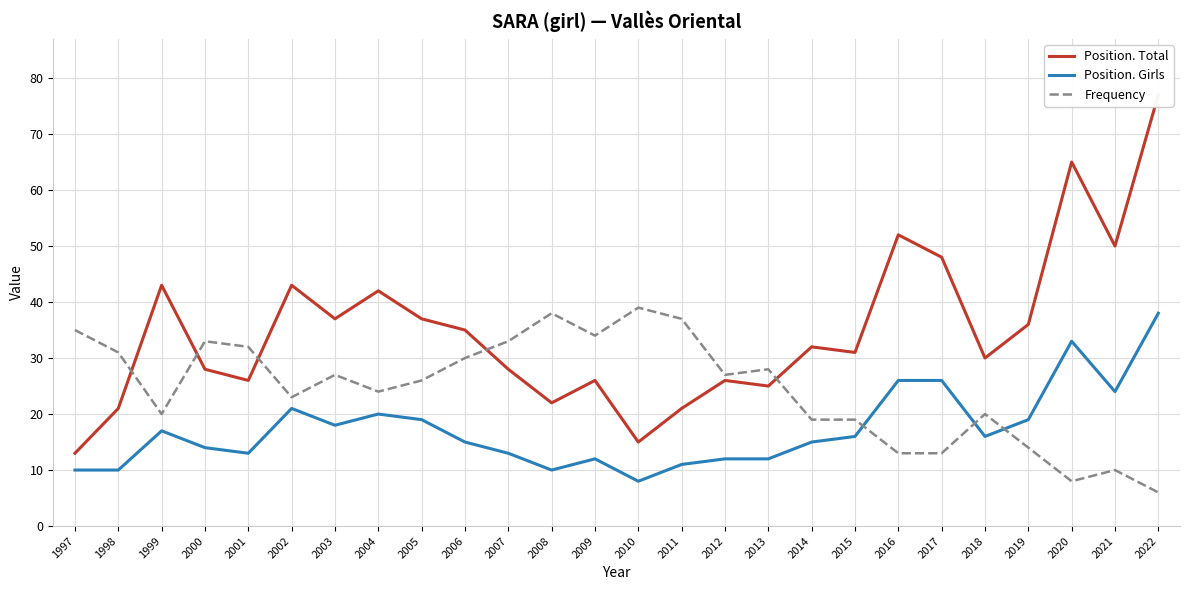

Does the chart display data point markers on the line(s)?

No